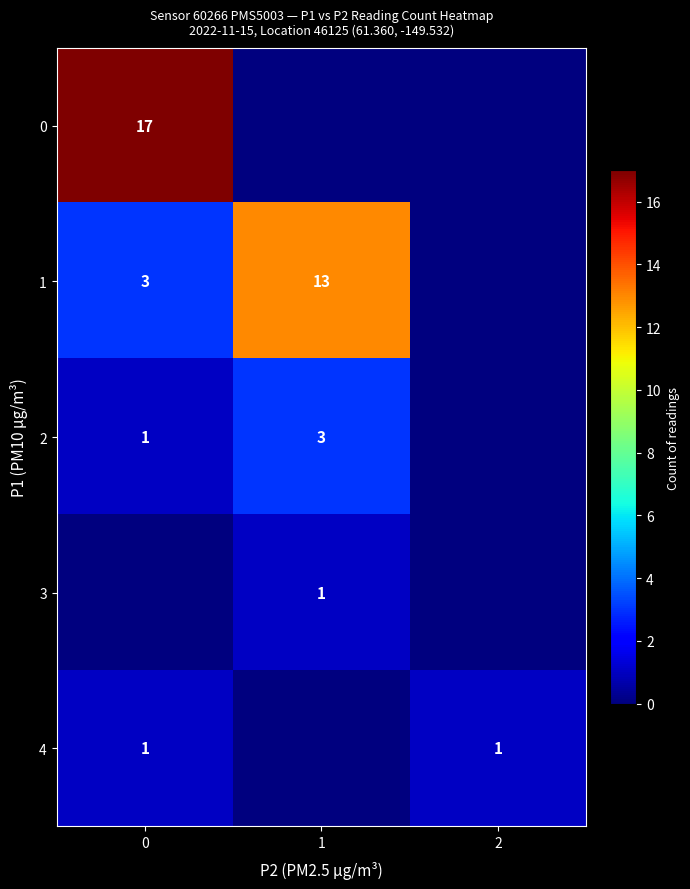

The 4 series shows 2 at 0. True or false?

False